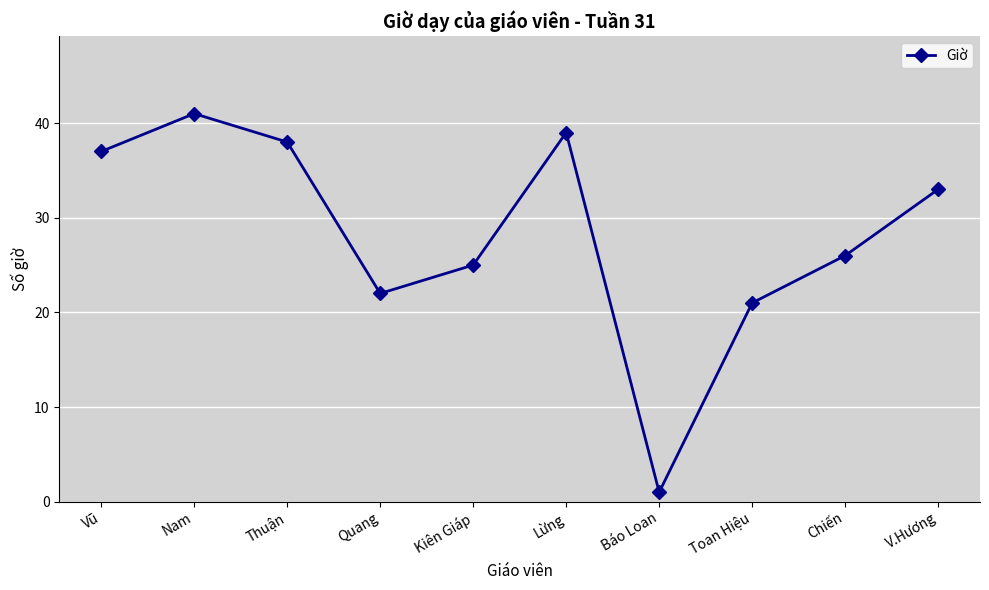

How many values are below 33?

5